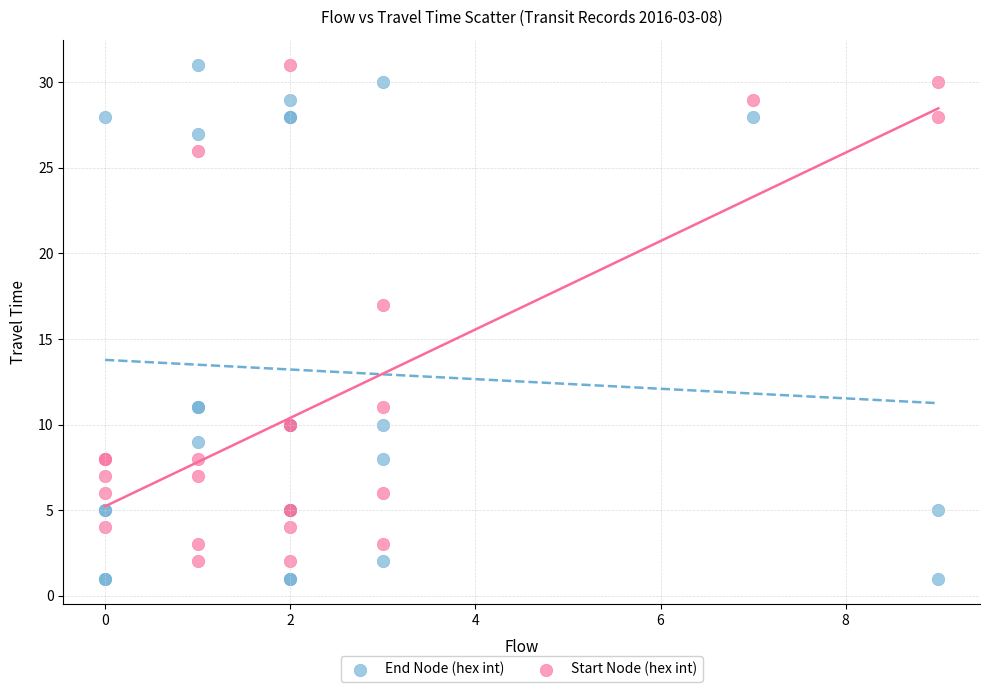

In the Start Node (hex int) series, what Y value is closest to 16?

17